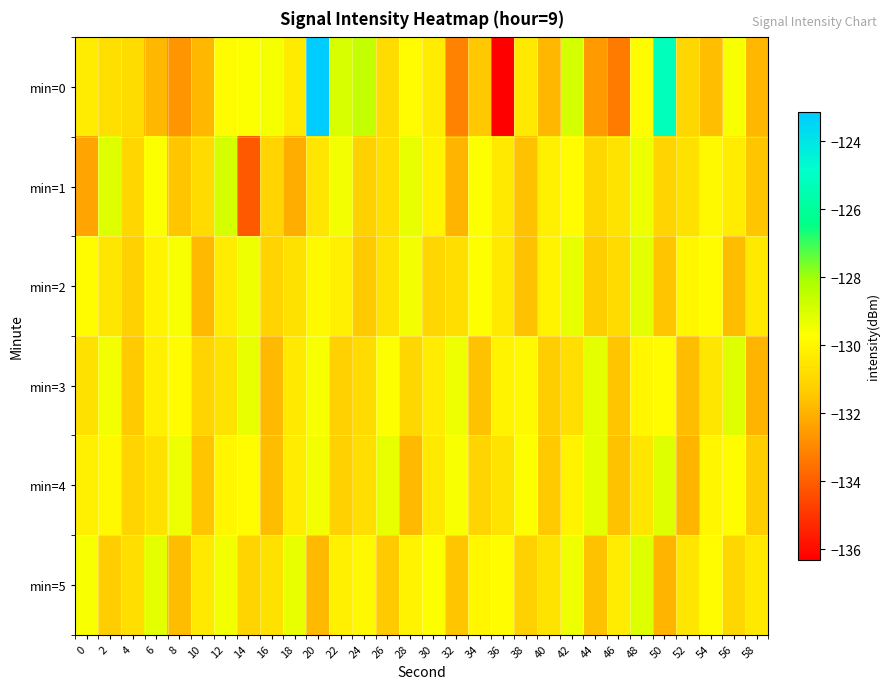

Which series has the largest range (max minus min)?

min=0